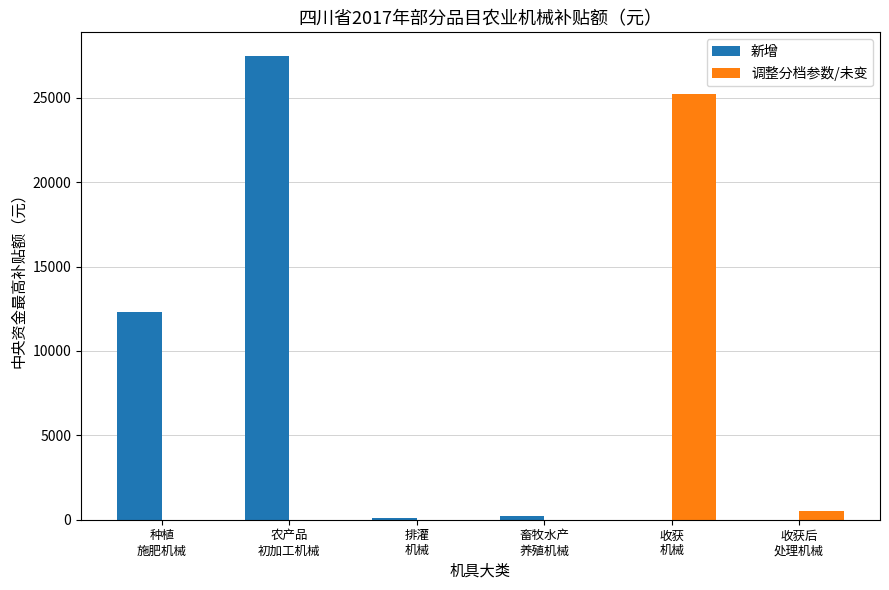

What is the maximum value for 调整分档参数/未变?

25200